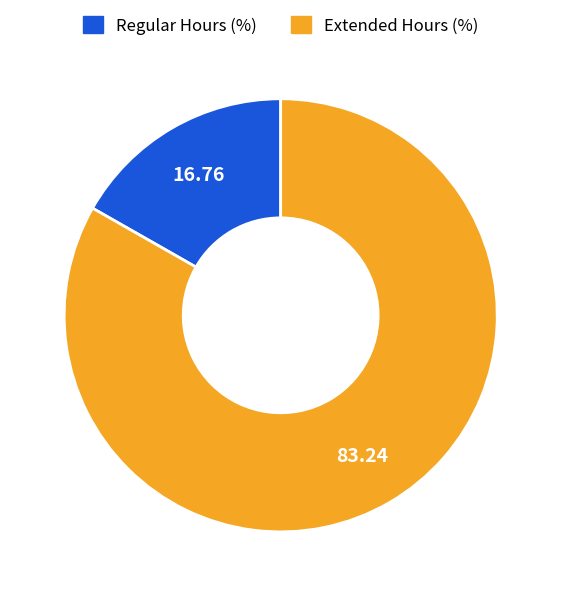

Is there any slice that represents more than half of the pie?

Yes